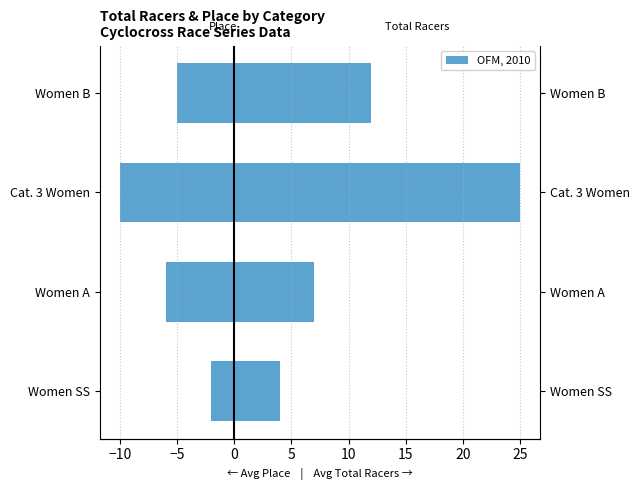

Is it true that Avg Place (negated) equals -3 at Women B?

False